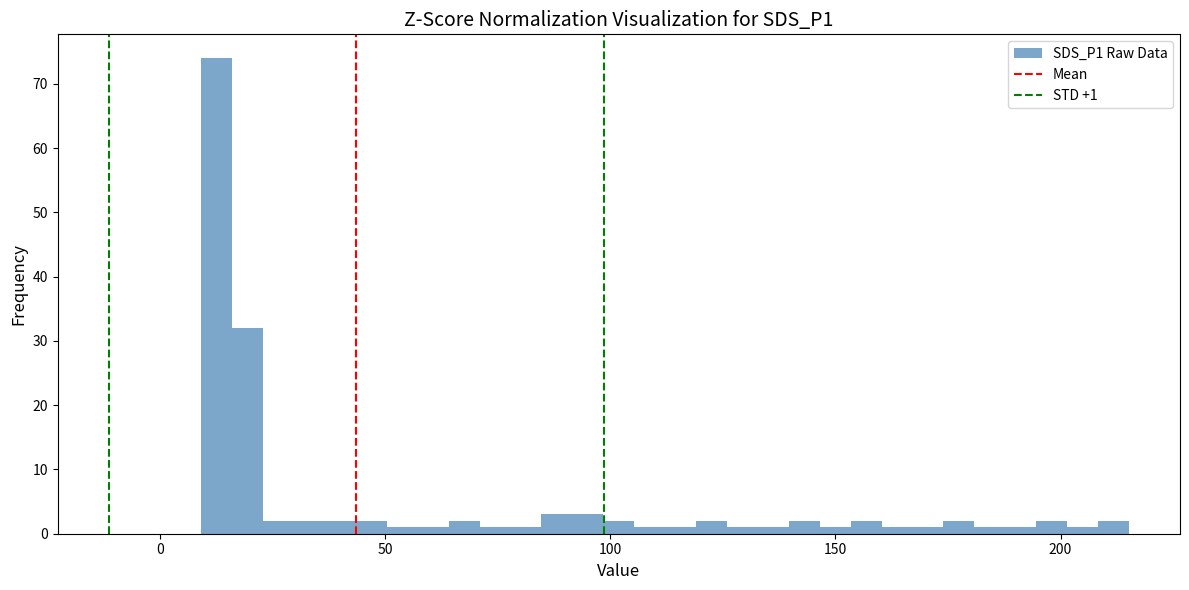

Around what value on the x-axis is the tallest bar? Give the approximate position of its centre, as read against the axis.

15